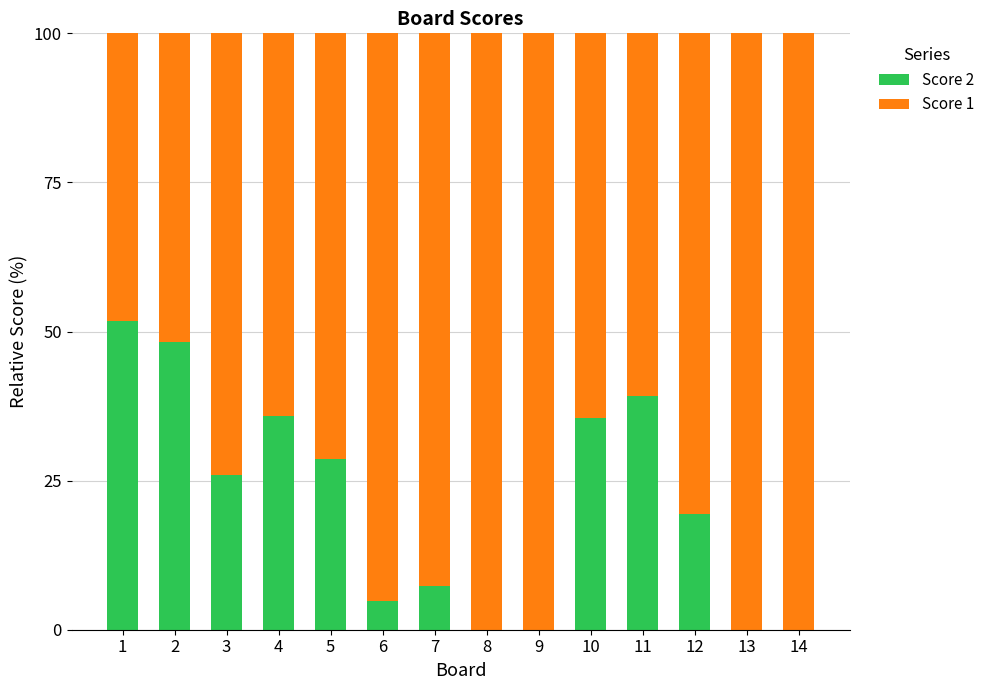

What is the total value across all series at 8?

100.0